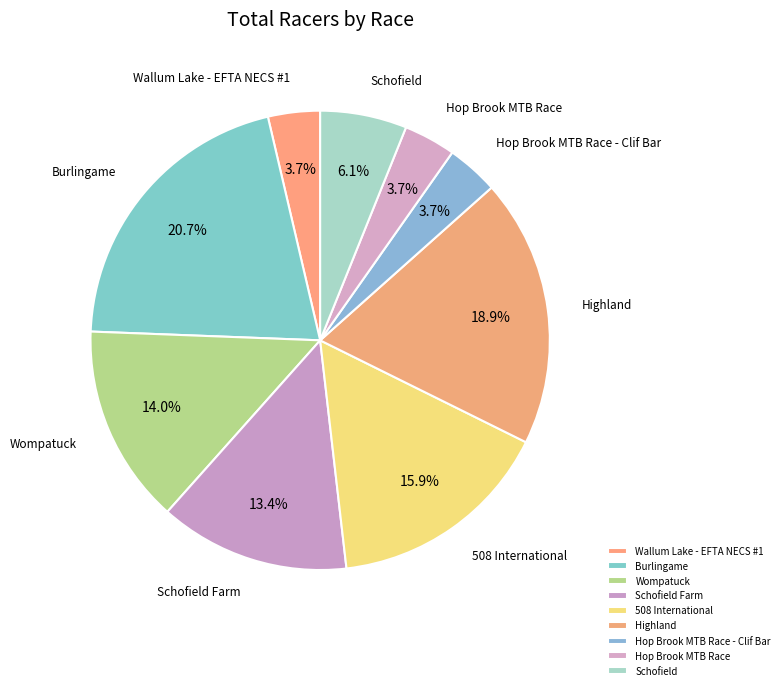

Does 508 International represent more than half of the total?

No